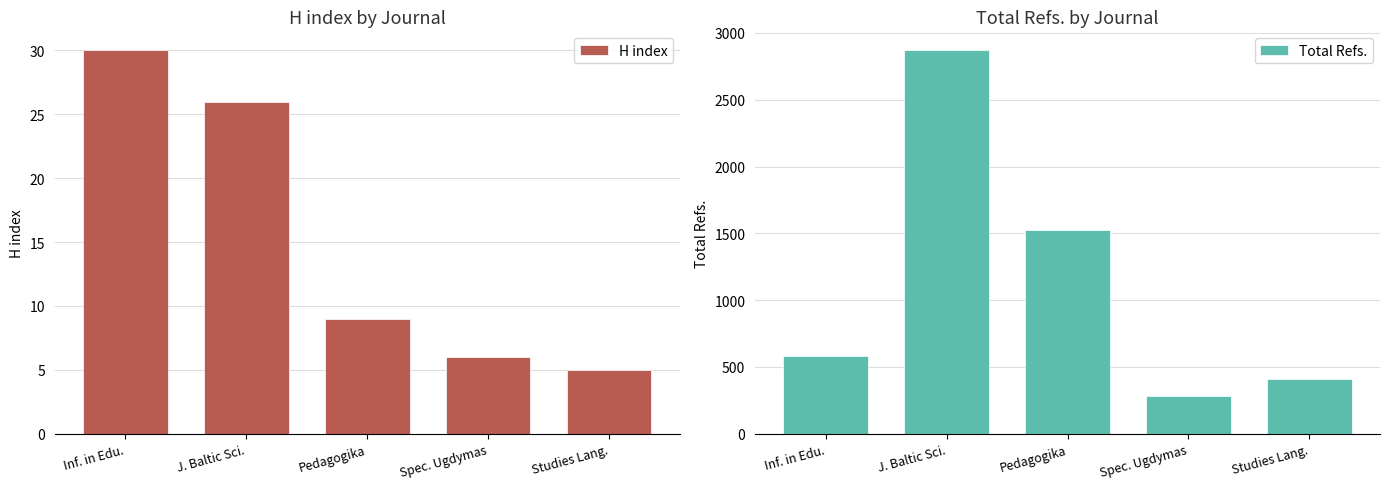

How many bars are there in each group?

2